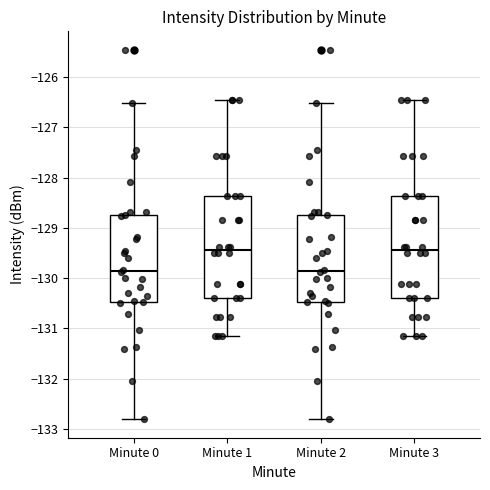

Reading left to right, read every box against the y-axis: the position of its median line, the range the box covers, and the ends of its whiskers. The values are not printed on the chart, so give them approximately, as read against the axis.

Minute 0: median -129.9, box -130.5 to -128.8, whiskers -132.8 to -126.5
Minute 1: median -129.4, box -130.4 to -128.4, whiskers -131.1 to -126.5
Minute 2: median -129.9, box -130.5 to -128.8, whiskers -132.8 to -126.5
Minute 3: median -129.4, box -130.4 to -128.4, whiskers -131.1 to -126.5